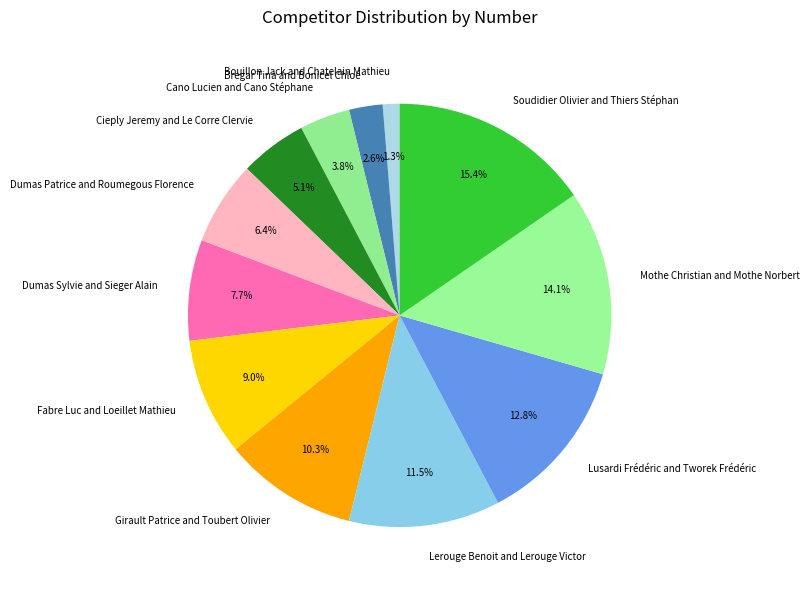

Approximately how many times larger is the value at Lerouge Benoit and Lerouge Victor compared to Dumas Patrice and Roumegous Florence?

1.8